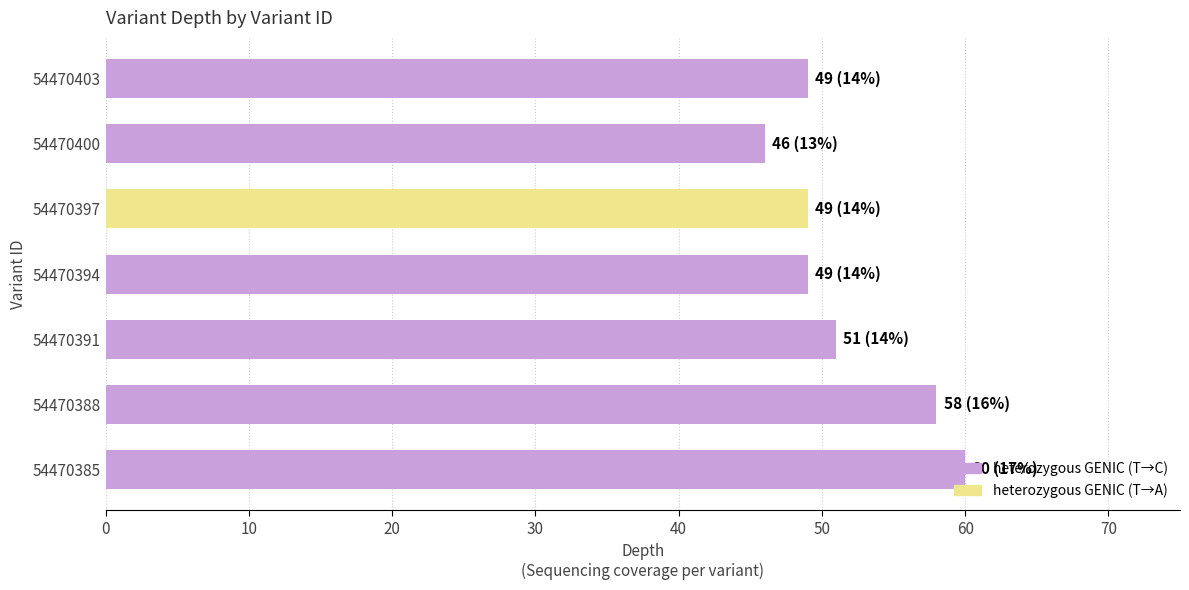

Read the value at 54470391.

51